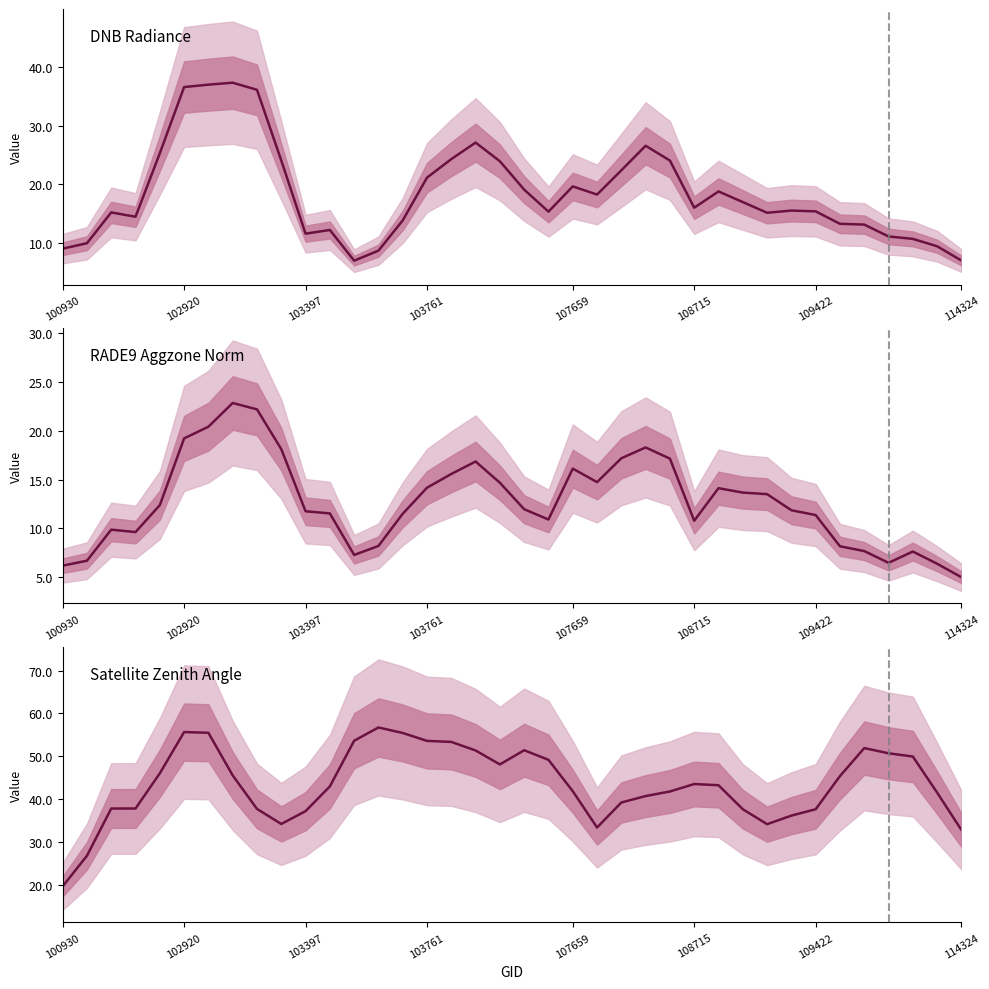

What is the total value across all series at 103397?

60.5